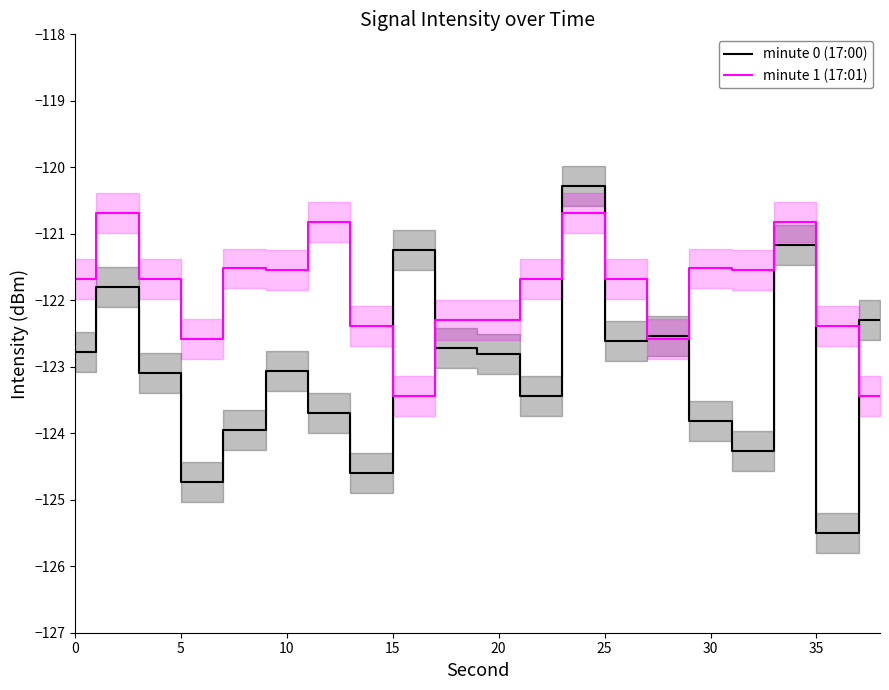

What is the difference between the maximum and minimum values in the minute 1 (17:01) series?

2.7